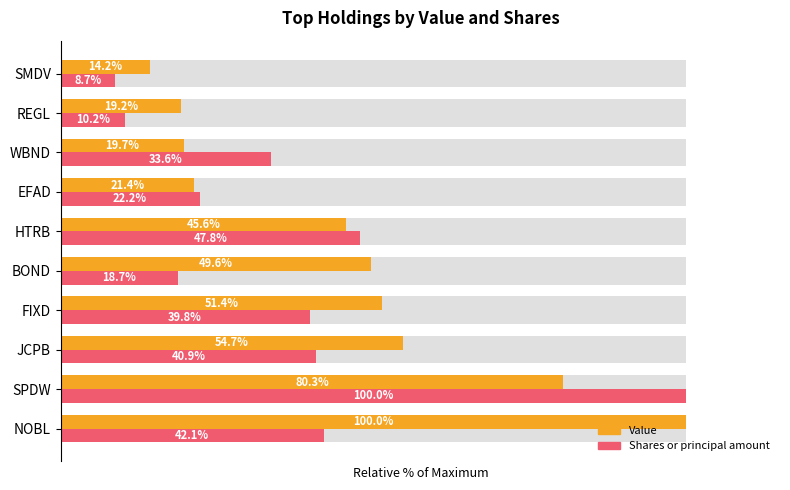

Rank the series by their maximum value, from lowest to highest.

Value, Shares or principal amount